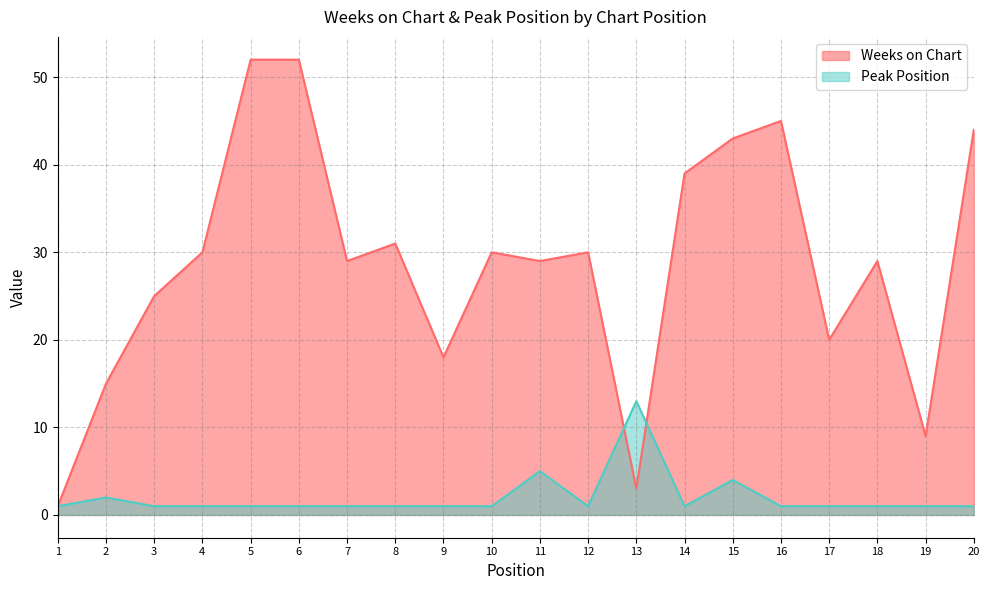

What is the difference between the maximum and minimum values in the Weeks on Chart series?

51